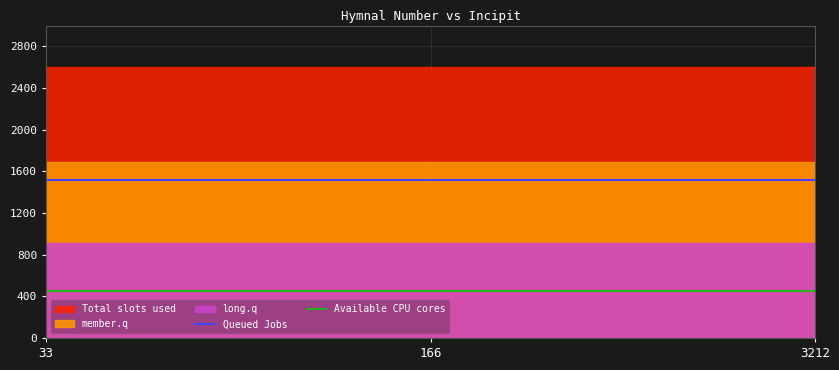

At which label does Queued Jobs reach its minimum?

33